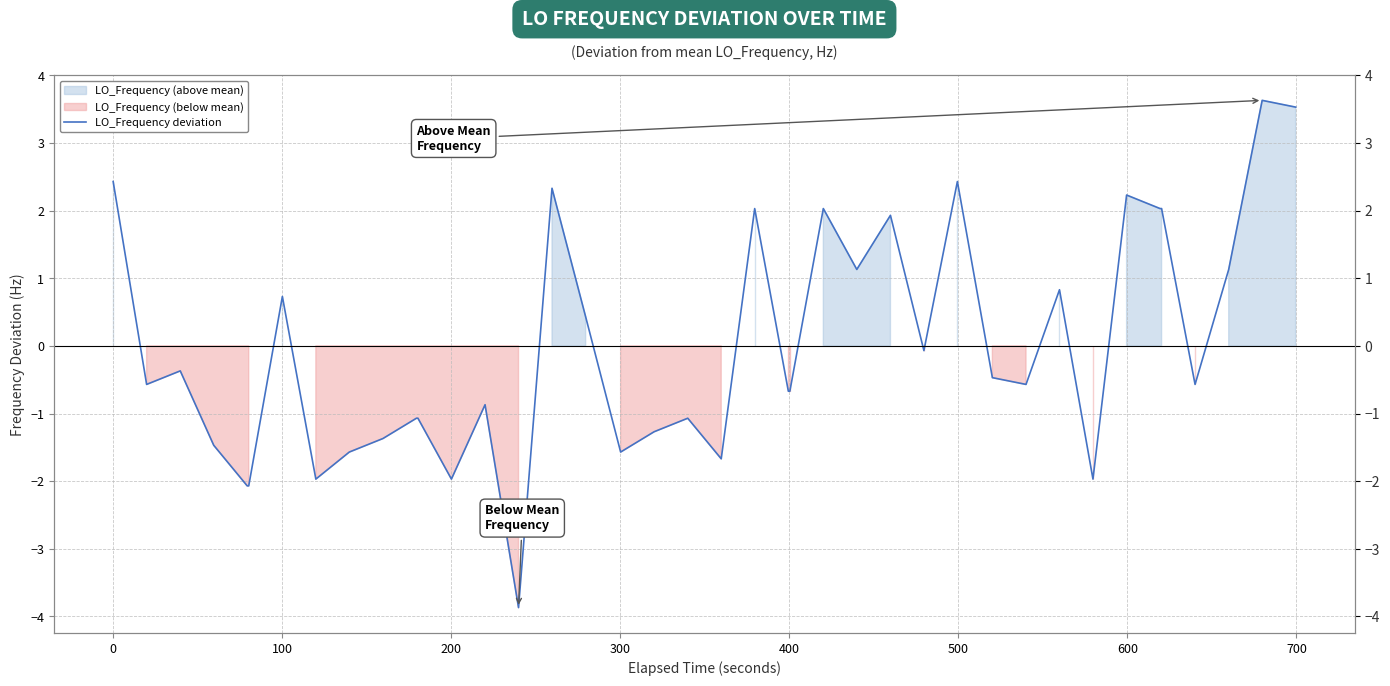

True or false: there are more than 1 points higher than both neighbors.

True